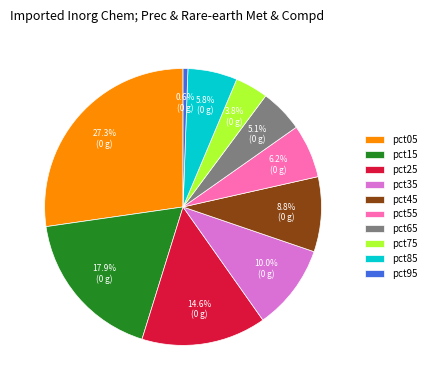

What is the largest slice in the pie chart?

pct05